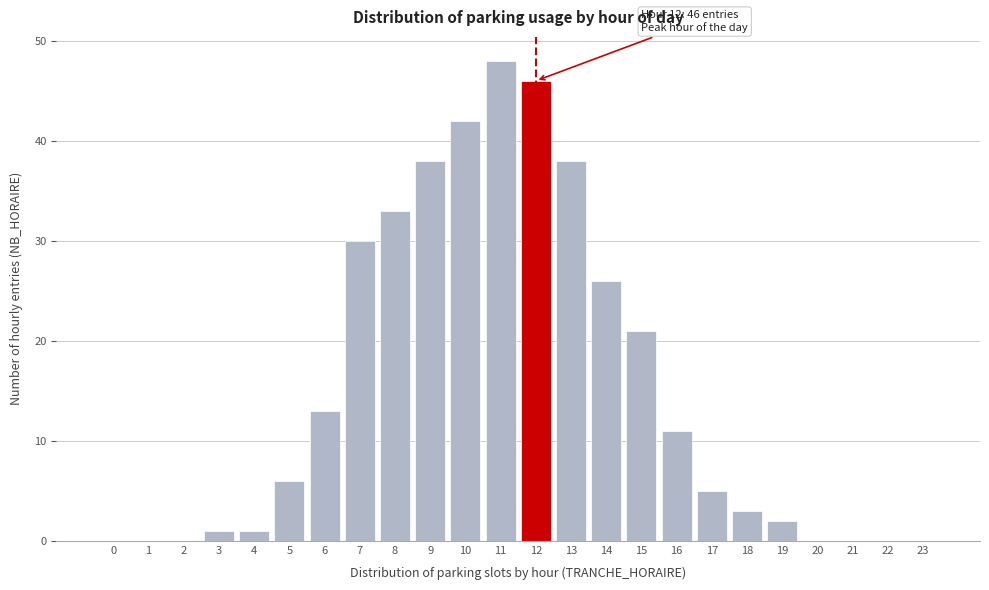

Reading right to left, what are all the values shown in this chart?

23=0	22=0	21=0	20=0	19=2	18=3	17=5	16=11	15=21	14=26	13=38	12=46	11=48	10=42	9=38	8=33	7=30	6=13	5=6	4=1	3=1	2=0	1=0	0=0